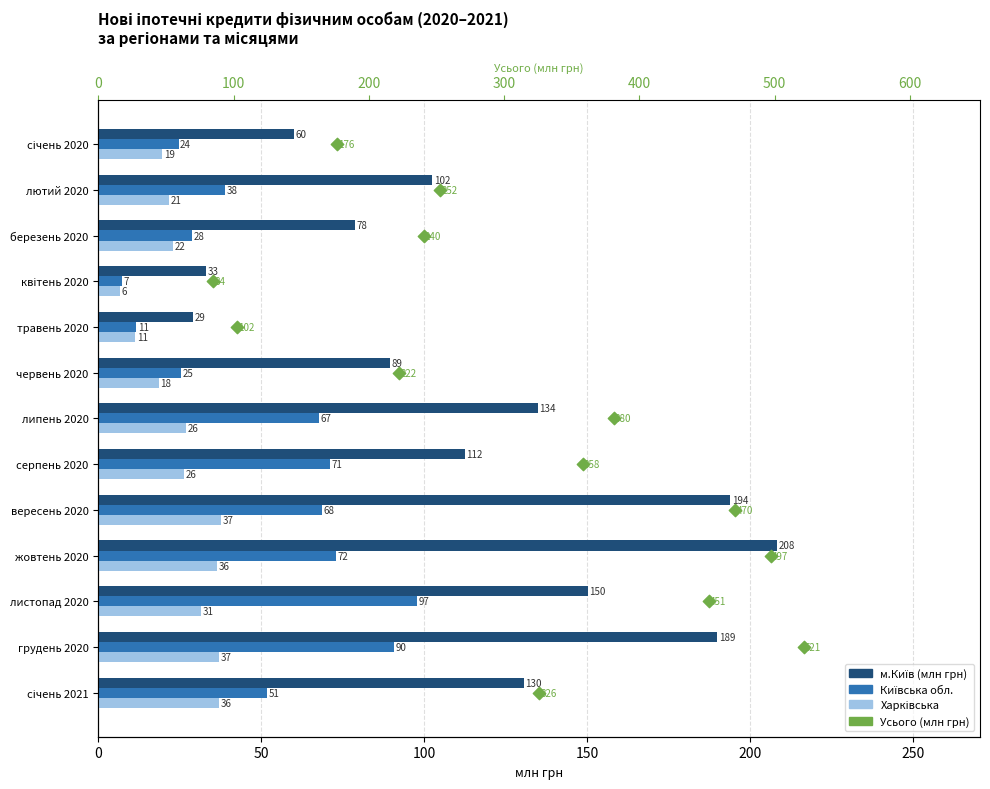

Which series contains the highest Y value?

м.Київ (млн грн)